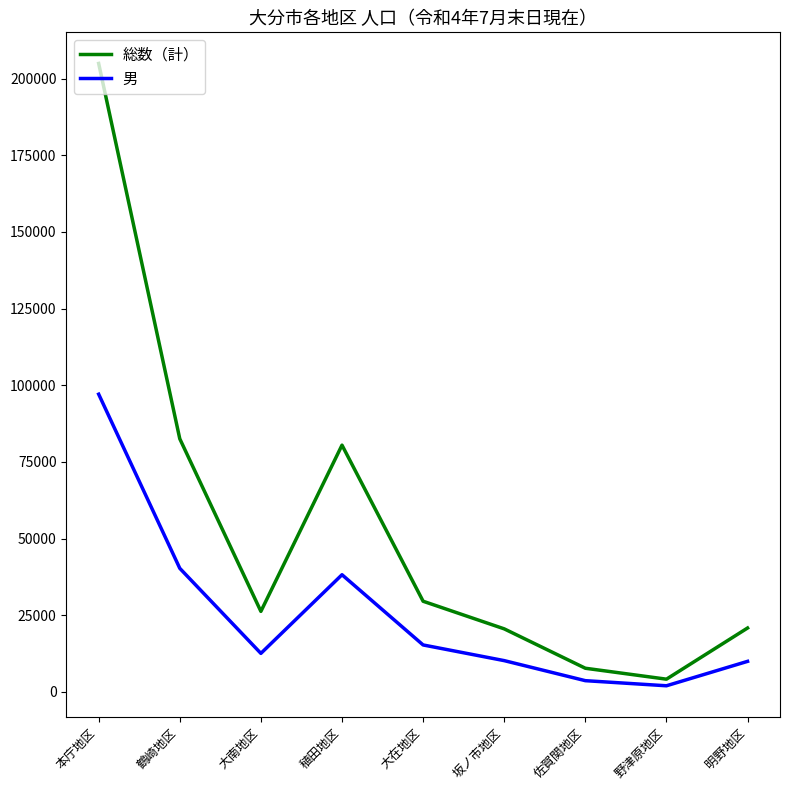

True or false: 総数（計） and 男 intersect in this chart.

False